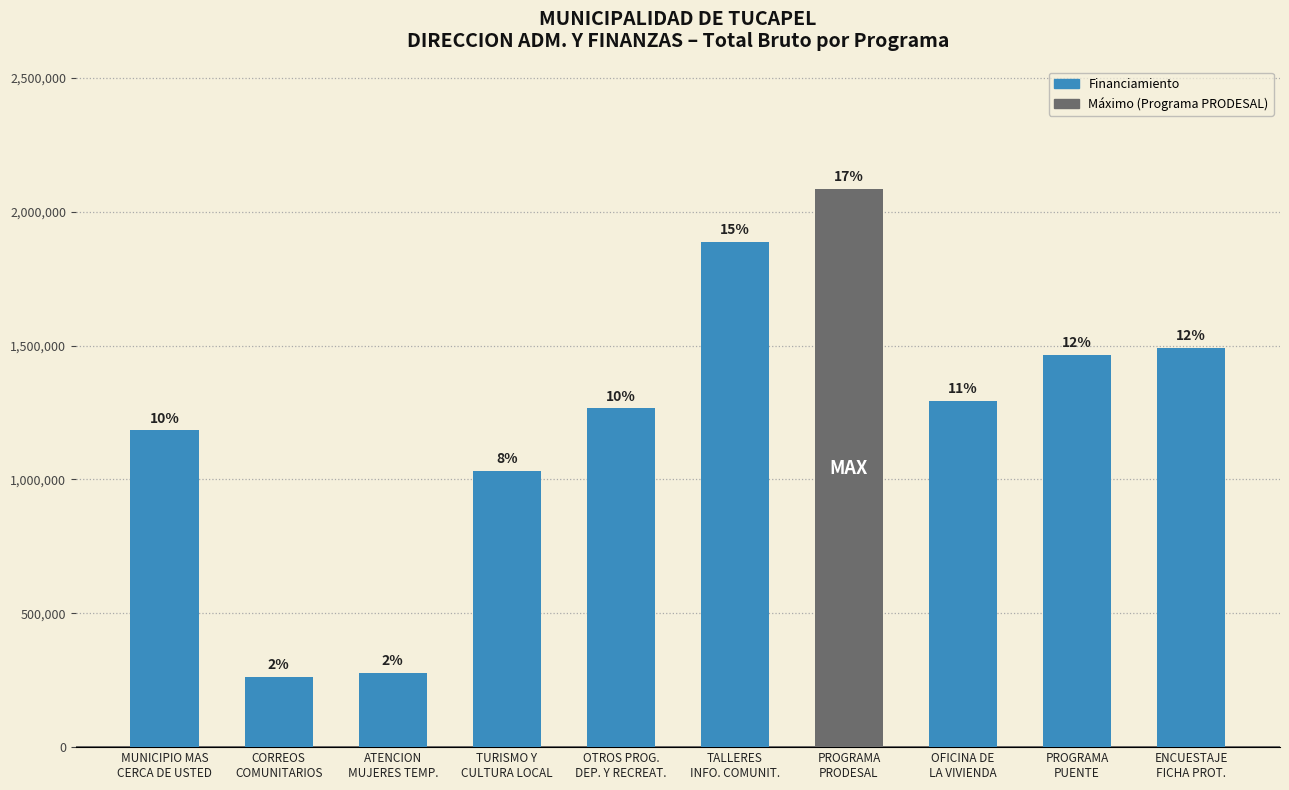

What is the maximum value shown in the chart?

2084308